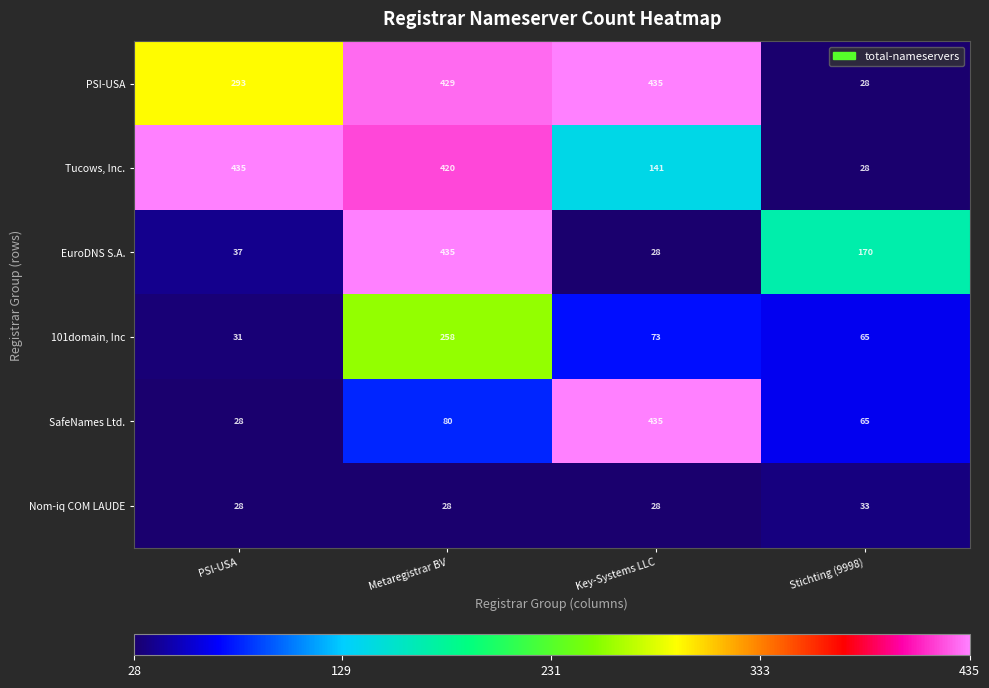

Which category has the lowest value in the 101domain, Inc series?

PSI-USA